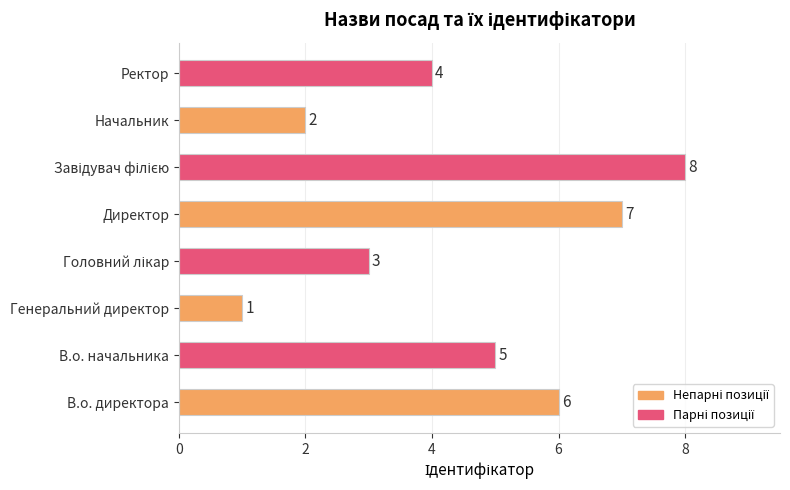

What is the smallest value displayed?

1